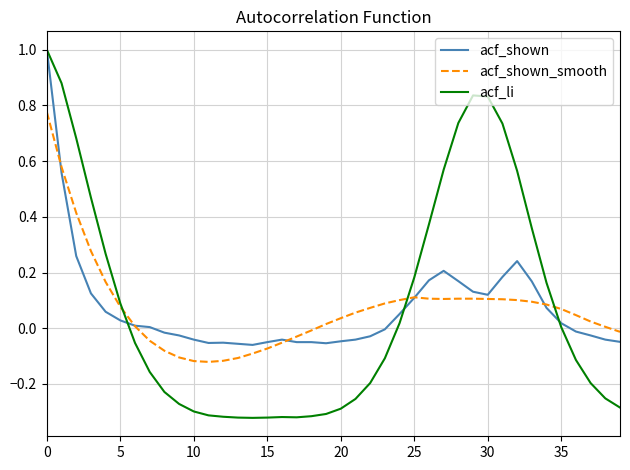

Which series has the widest spread of values?

acf_li